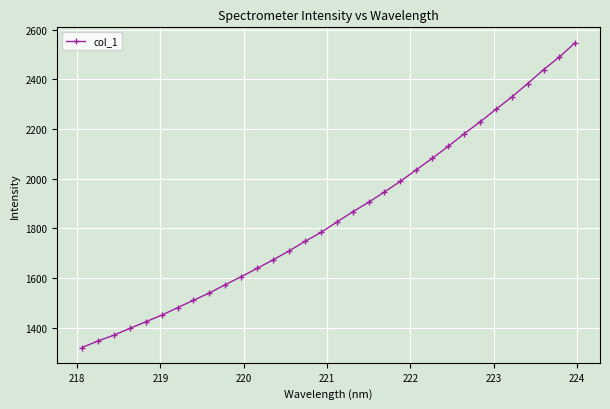

What is the difference between the second highest and second lowest values?

1144.3